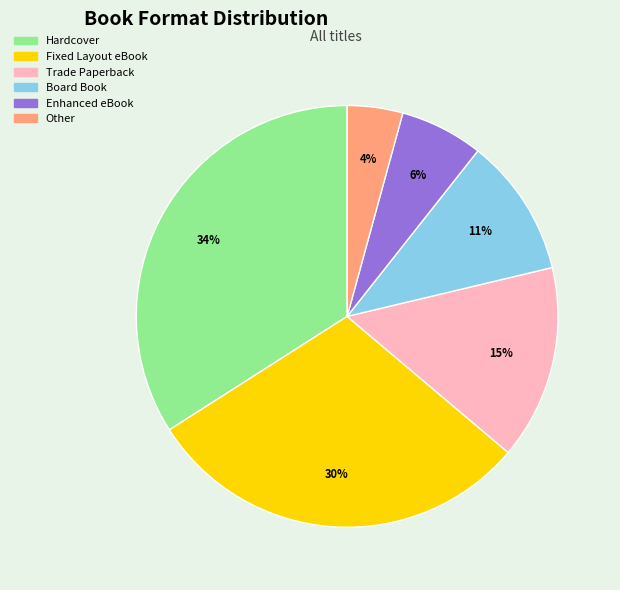

Which has a higher value, Enhanced eBook or Fixed Layout eBook?

Fixed Layout eBook